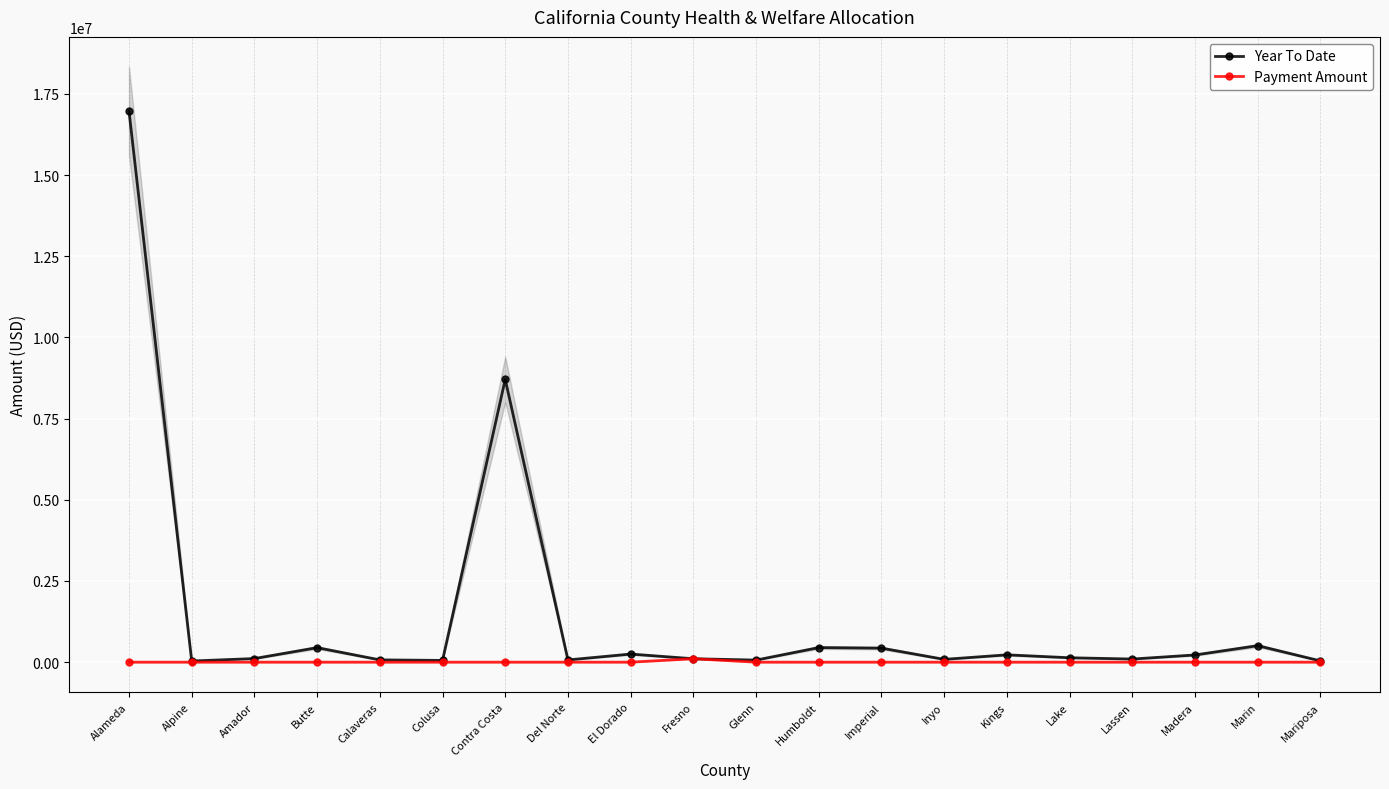

True or false: Payment Amount has more than 0 interior local peaks.

True